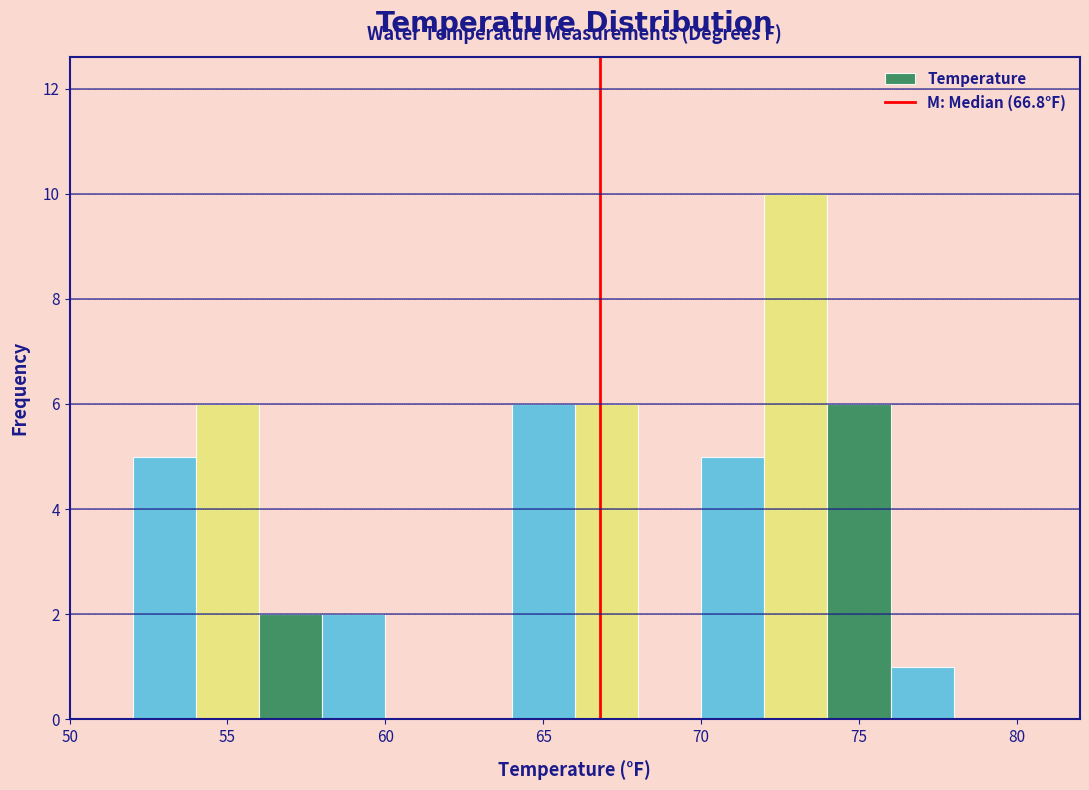

Reading left to right, transcribe this chart: for each bar, give the range it covers on the x-axis and its height. The values are not printed on the chart, so give them approximately, as read against the axis.

50 to 52: 0
52 to 54: 5
54 to 56: 6
56 to 58: 2
58 to 60: 2
60 to 62: 0
62 to 64: 0
64 to 66: 6
66 to 68: 6
68 to 70: 0
70 to 72: 5
72 to 74: 10
74 to 76: 6
76 to 78: 1
78 to 80: 0